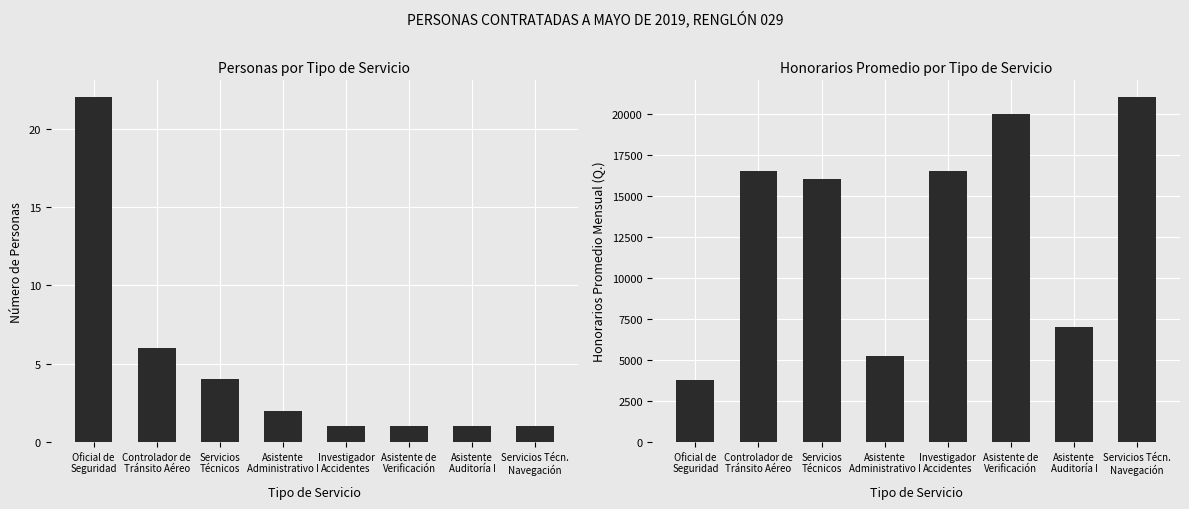

The value of Honorarios Promedio (Q.) at Asistente
Auditoría I is 7000. True or false?

True